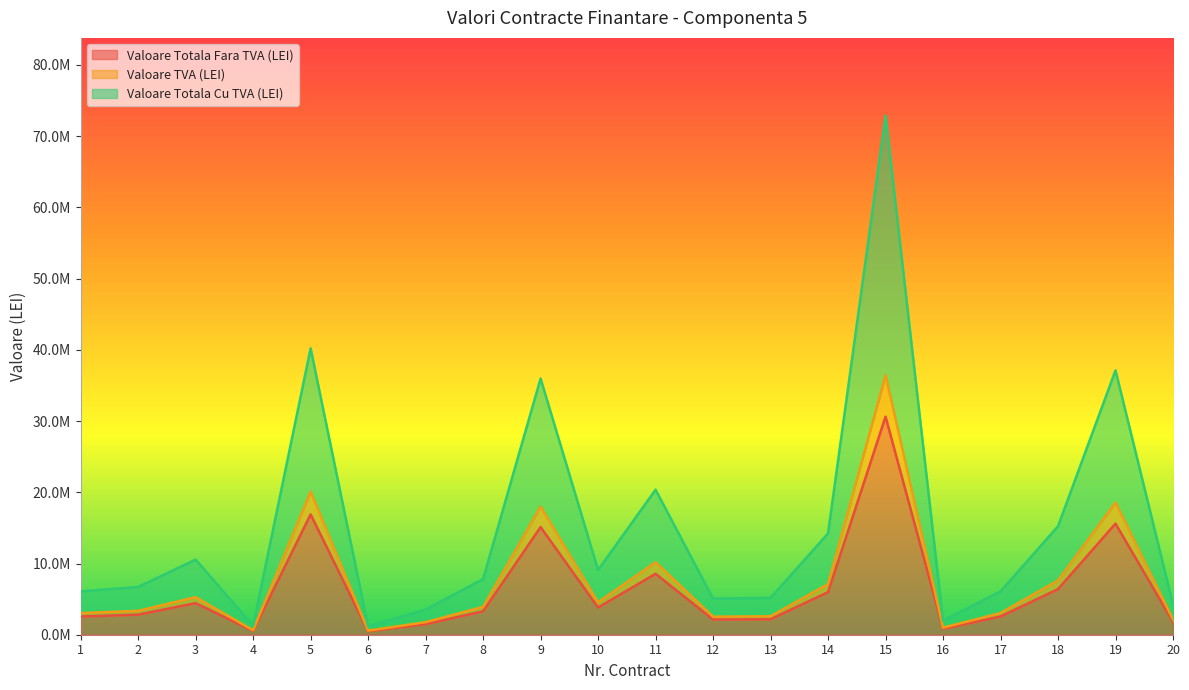

At which category does Valoare Totala Cu TVA (LEI) reach its first local valley?

4